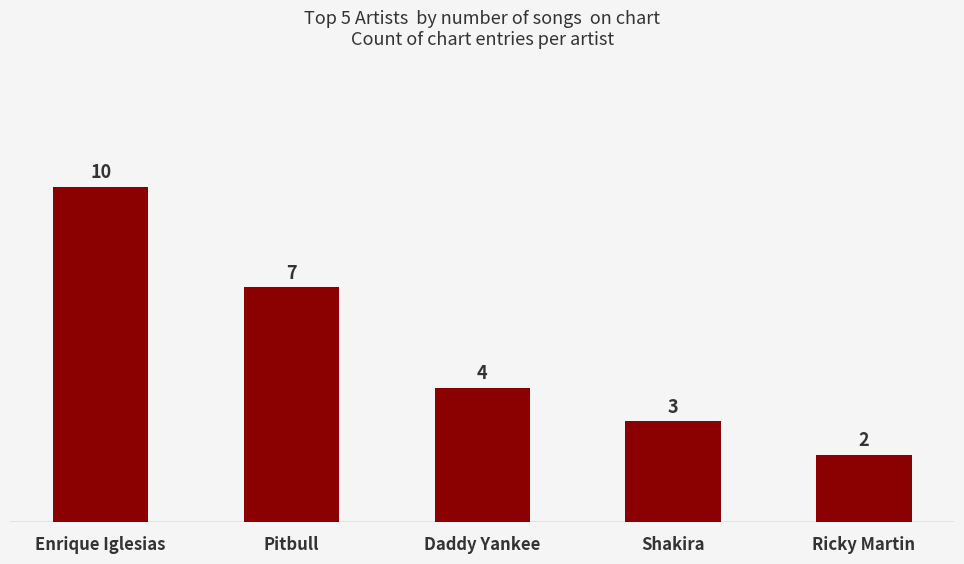

Which has a higher value, Ricky Martin or Pitbull?

Pitbull